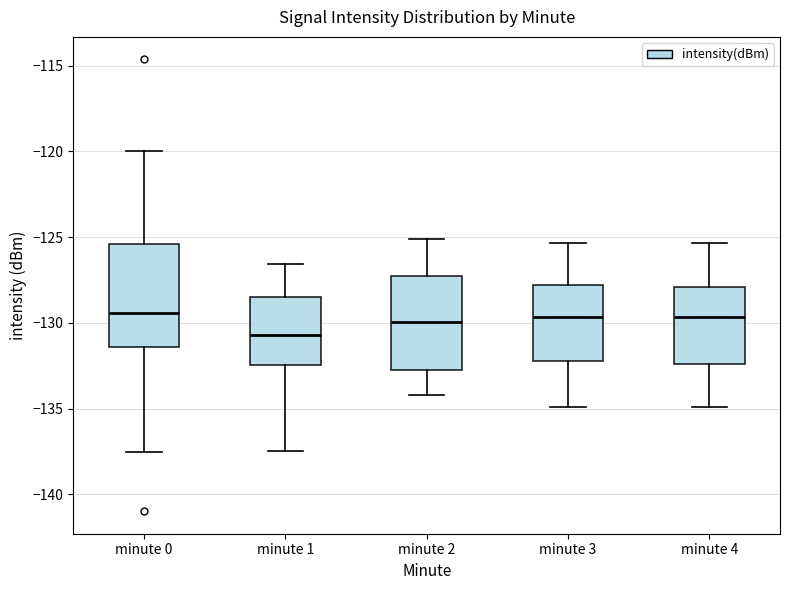

Where is the lower edge of the box for minute 0 on the y-axis? The values are not printed on the chart, so give them approximately, as read against the axis.

-131.5